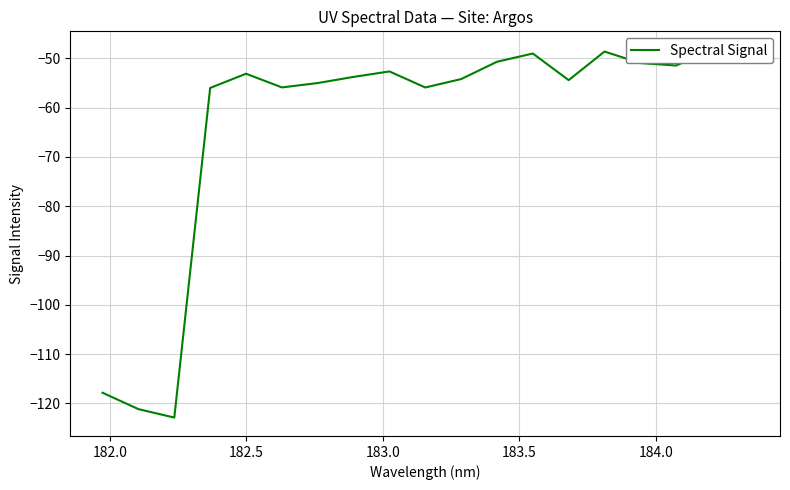

What position from the left is 182.0?

2